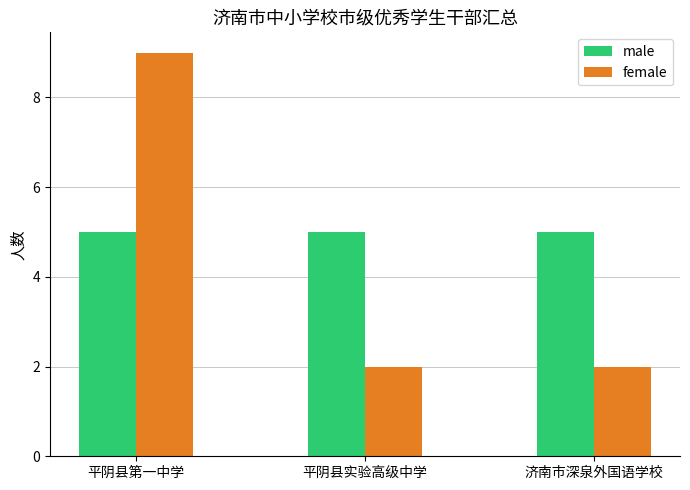

What is the highest value of the male series?

5